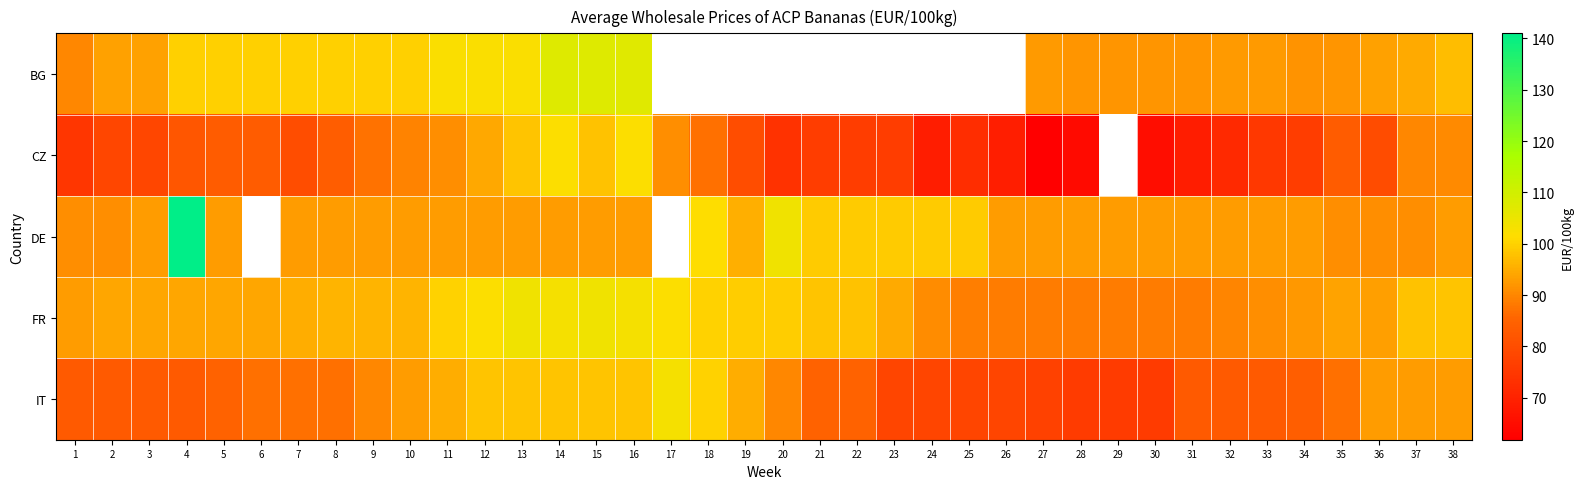

What is the difference between the maximum and second lowest values in the FR series?

15.3